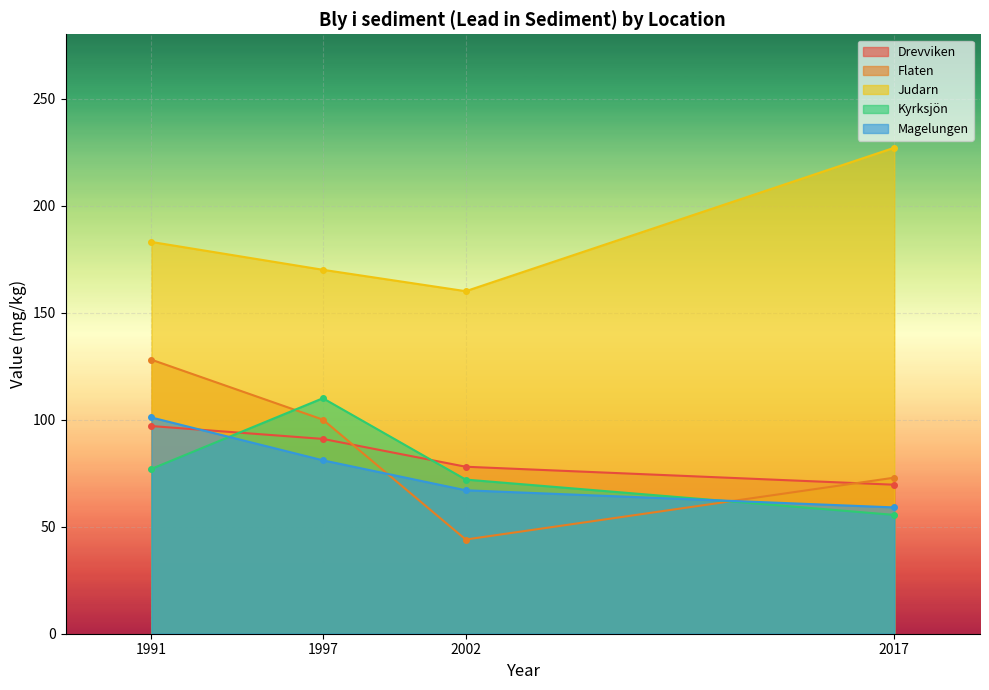

Is it true that Drevviken equals 97.0 at 1991?

True